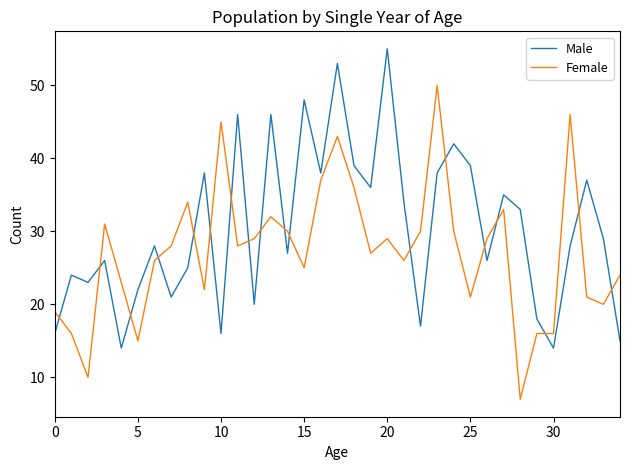

What is the difference between the maximum and minimum values in the Female series?

43